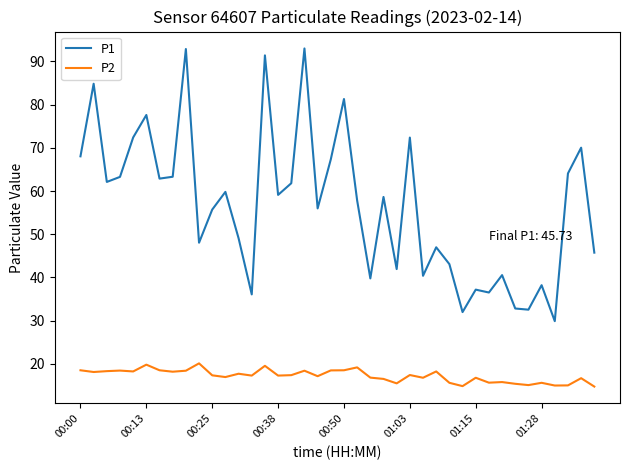

Which series has the largest total across all categories?

P1